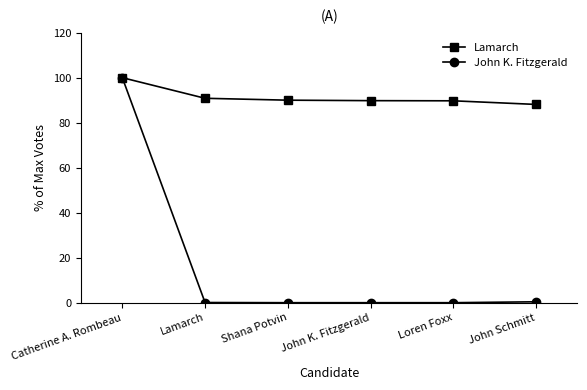

What is the maximum value for John K. Fitzgerald?

100.0